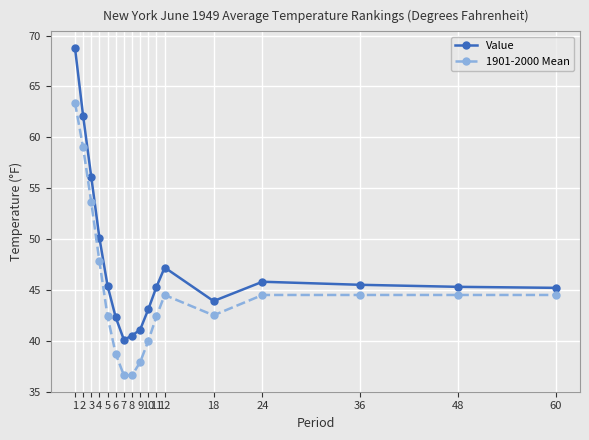

Rank the series by their maximum value, from lowest to highest.

1901-2000 Mean, Value